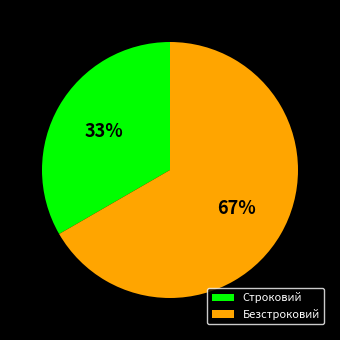

Is the sum of Строковий and Безстроковий greater than half?

Yes